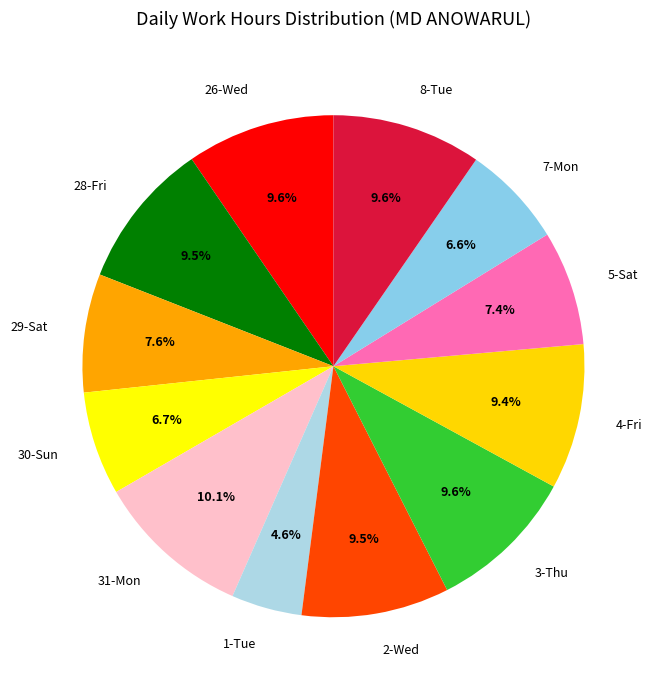

To the nearest percent, what is the average slice percentage?

8%